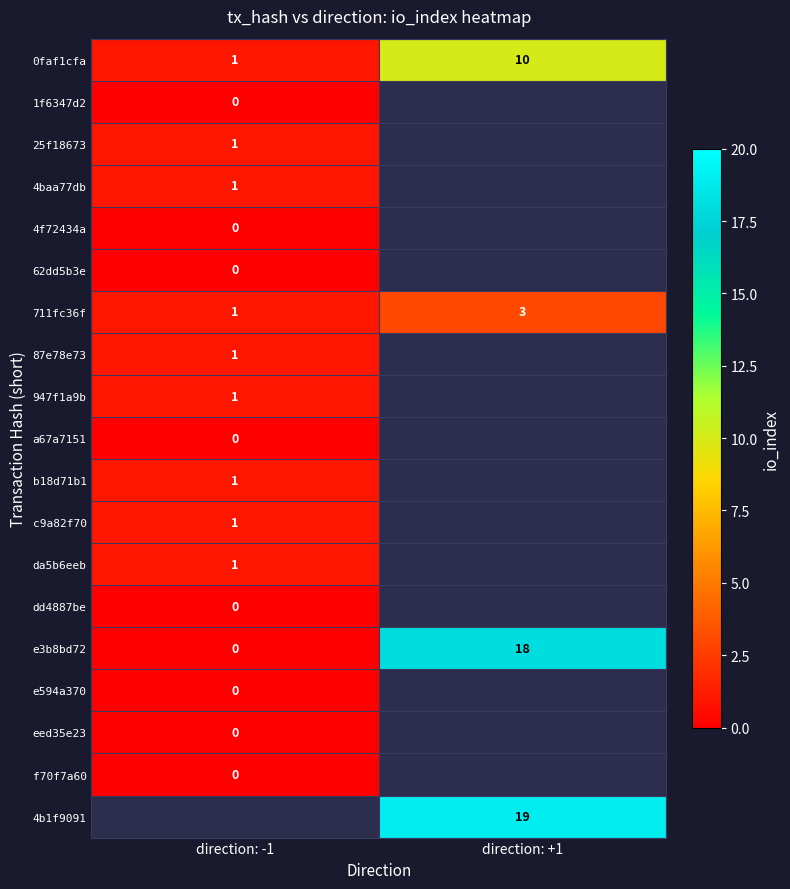

The value of 0faf1cfa at direction: +1 is 10. True or false?

True